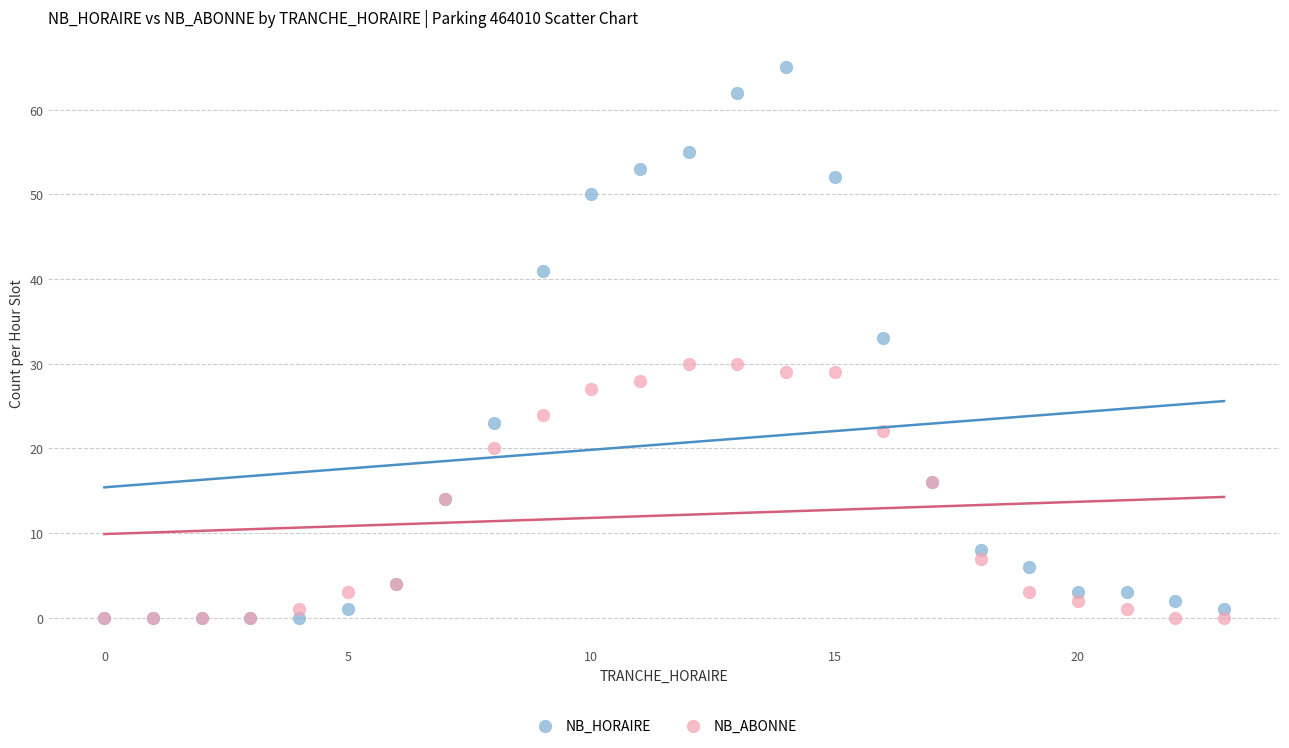

What are all the series names shown in the legend?

NB_HORAIRE, NB_ABONNE